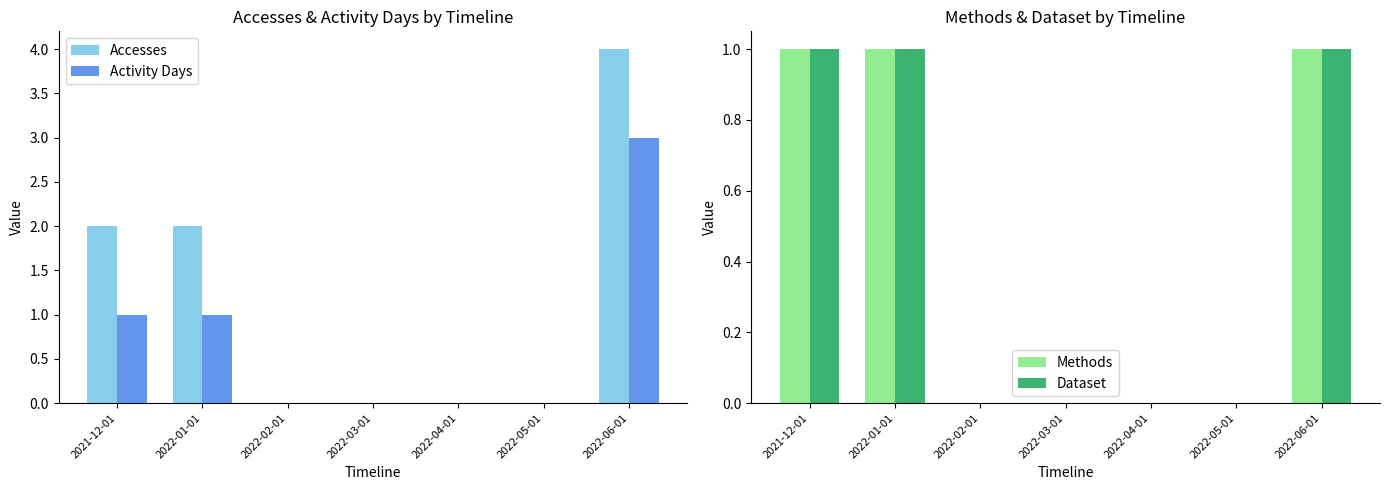

True or false: Methods has a value of 0 at 2022-04-01.

True